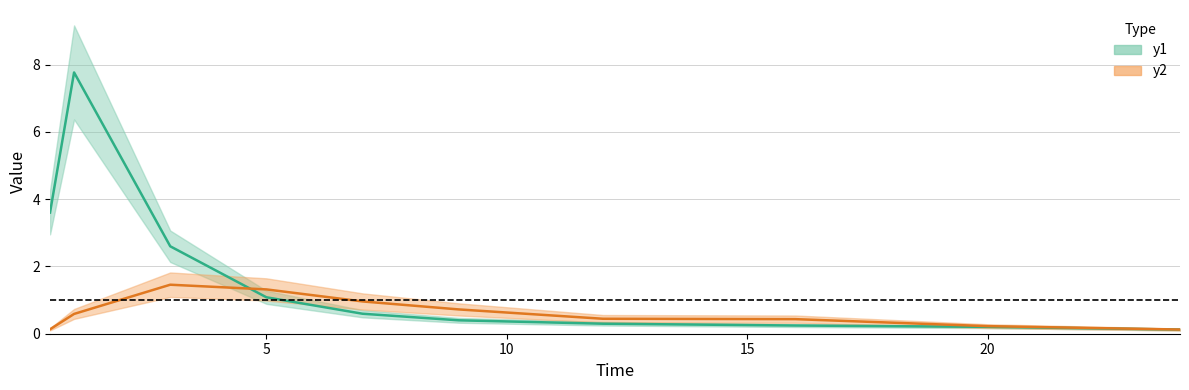

Which series has the widest spread of values?

y1